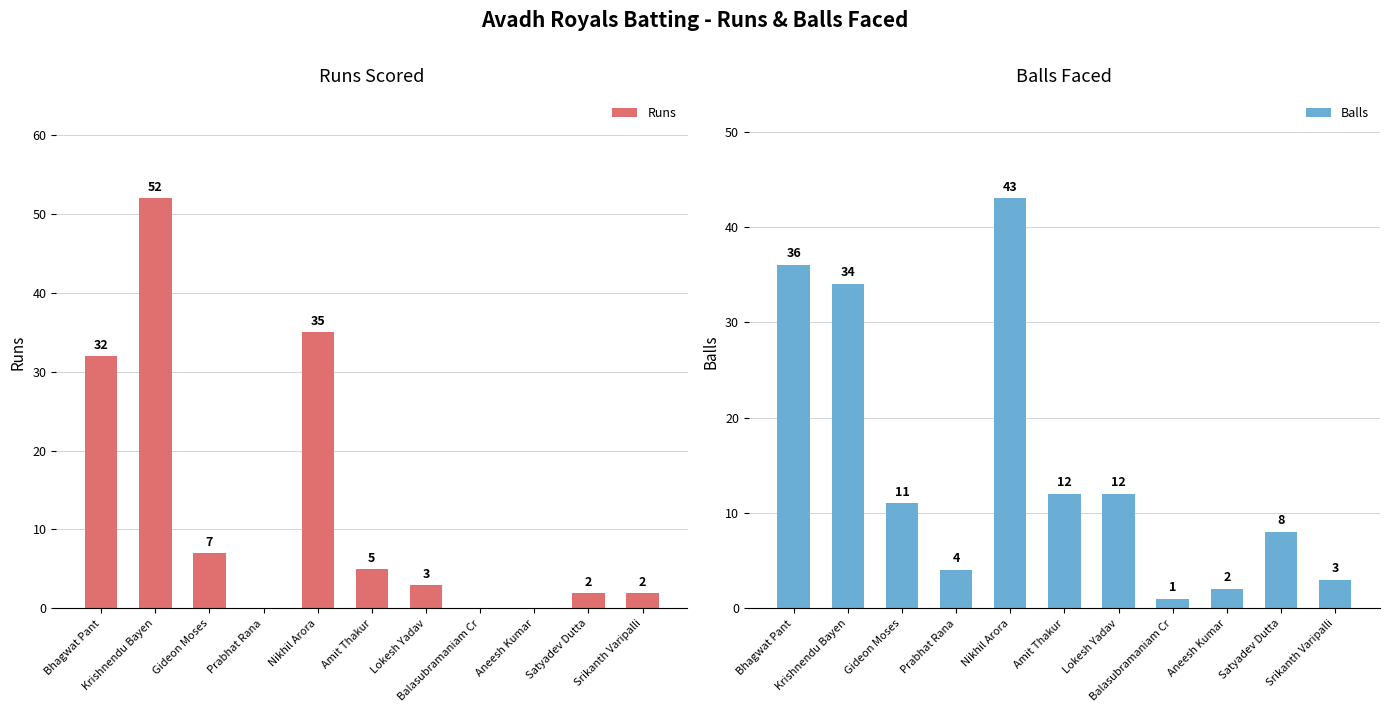

At which category is the sum across all series the highest?

Krishnendu Bayen